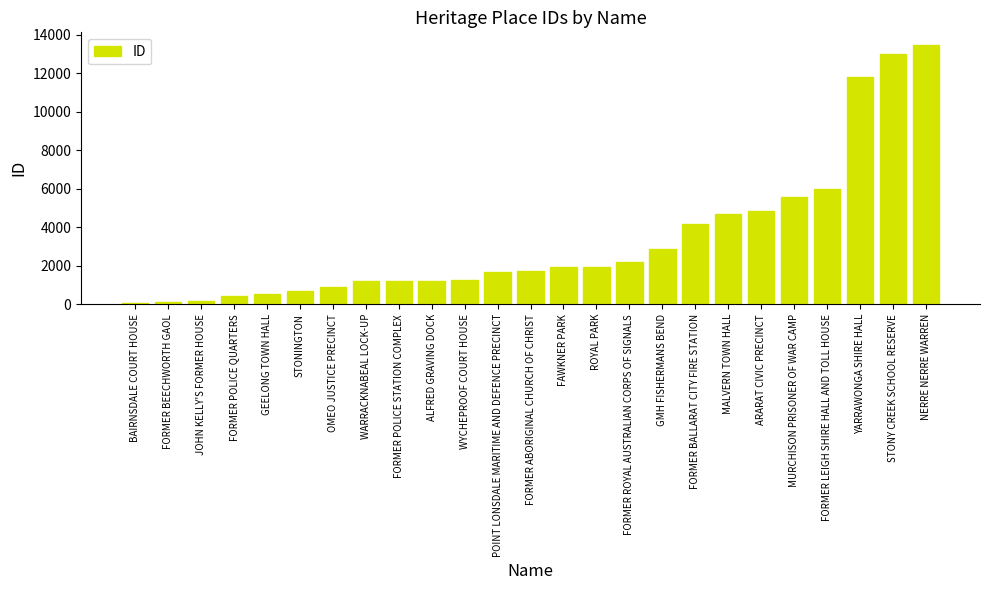

What position from the left is MALVERN TOWN HALL?

19